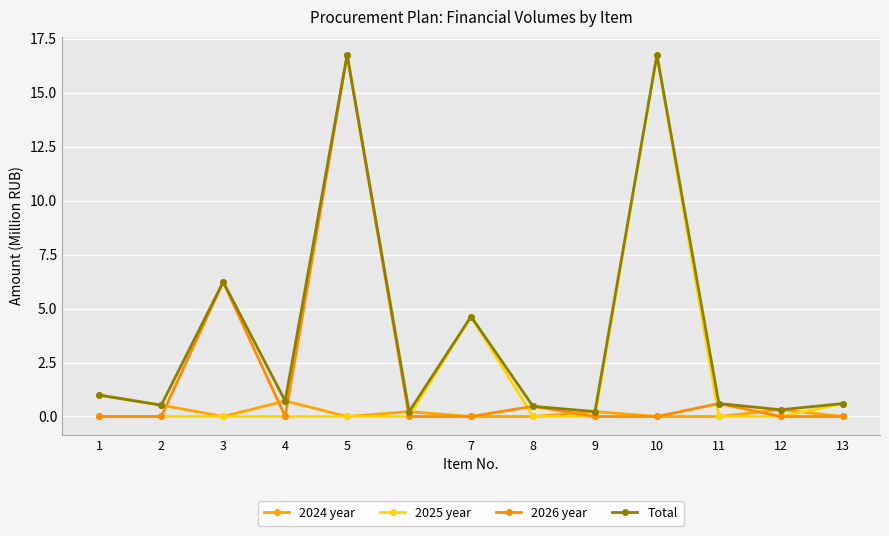

How many intersections are there between 2025 year and 2024 year?

3